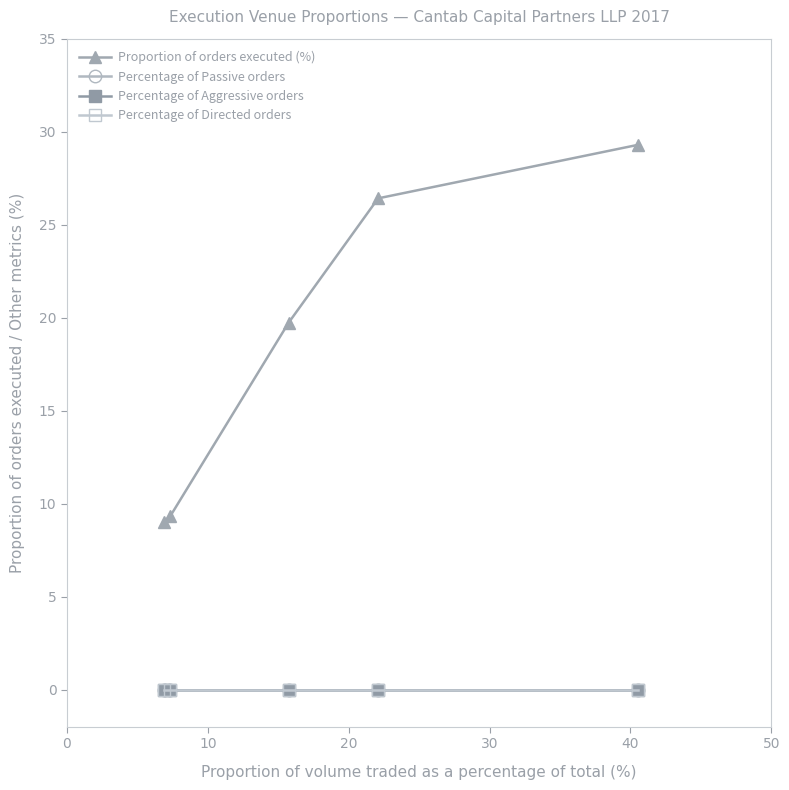

True or false: Percentage of Aggressive orders and Percentage of Passive orders cross at least once.

False